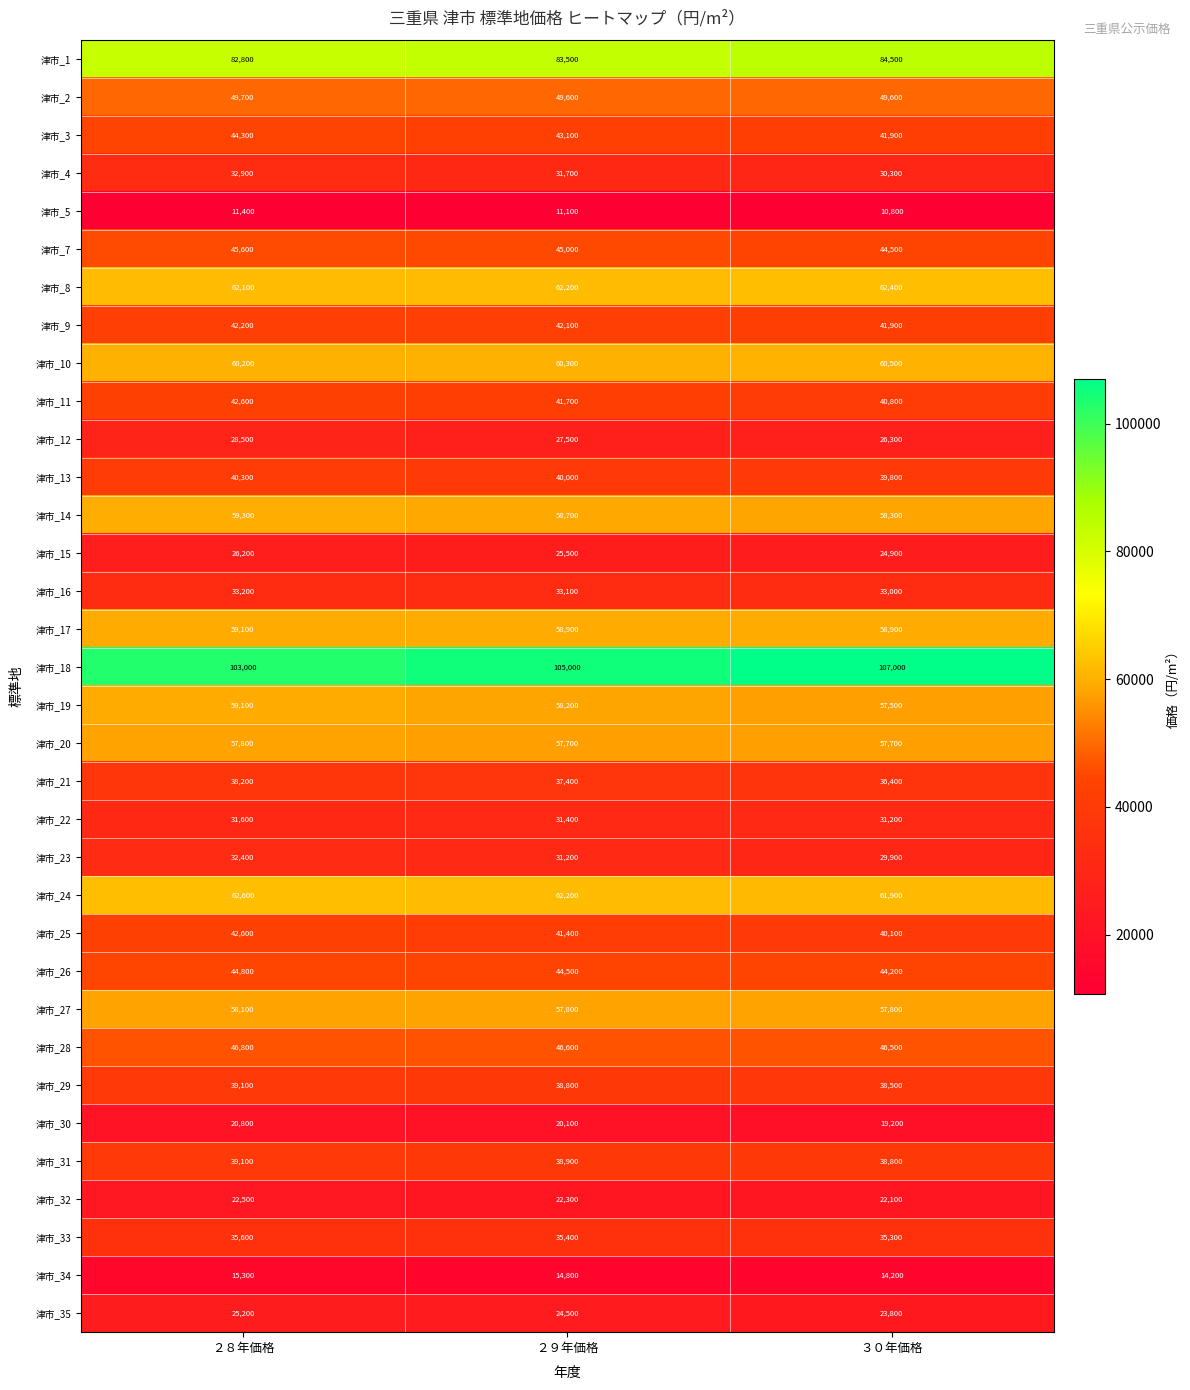

At how many categories does at least one series exceed 71410?

3